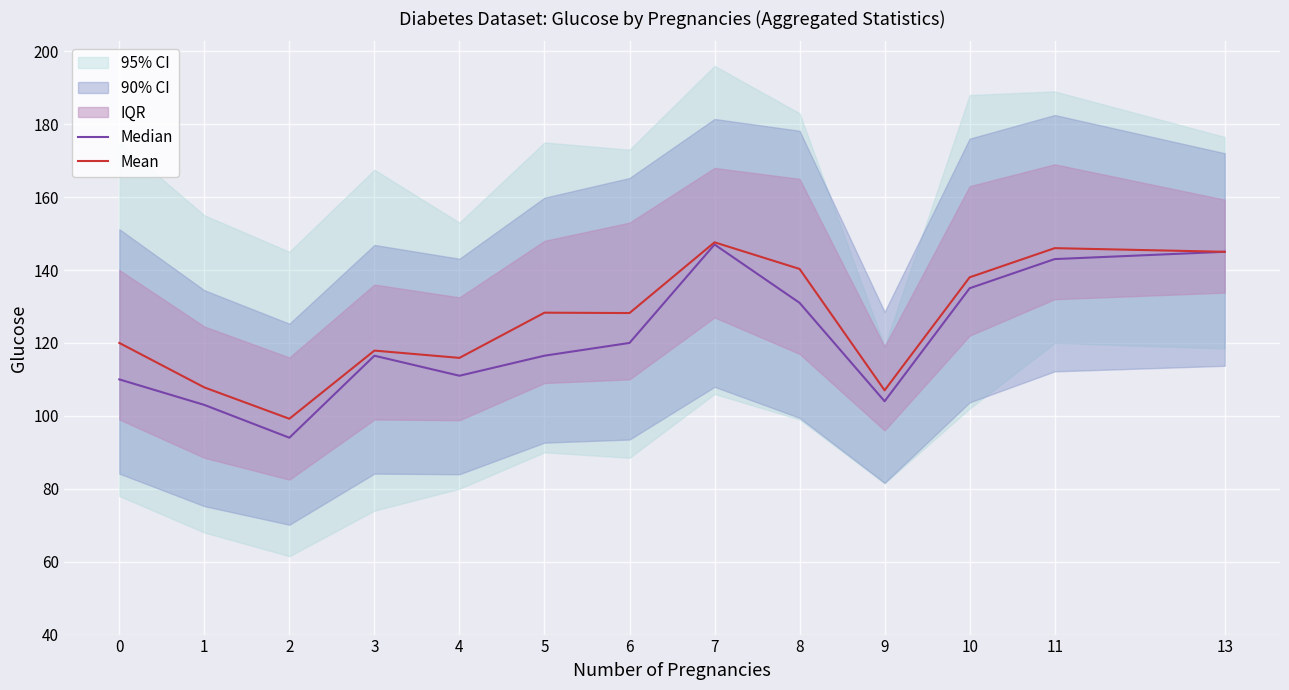

Which has a higher value, 13 or 3?

13